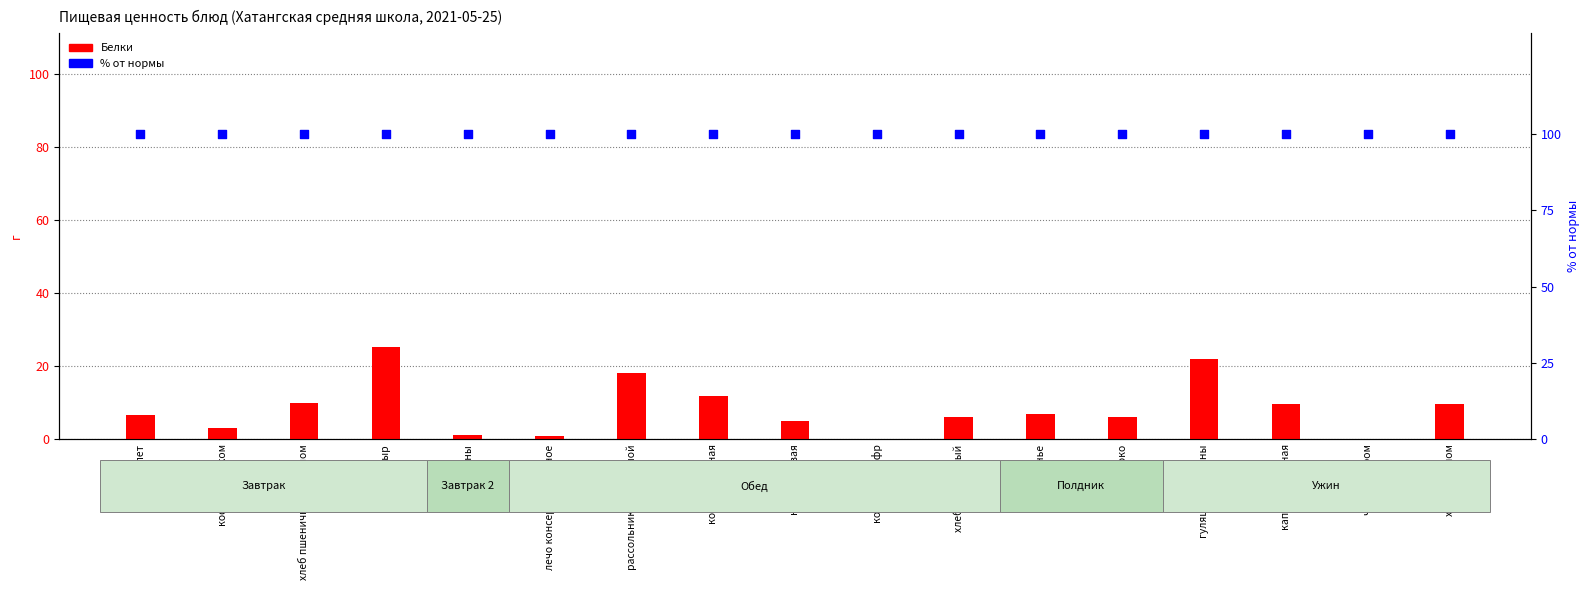

At which category is the sum across all series the highest?

сыр